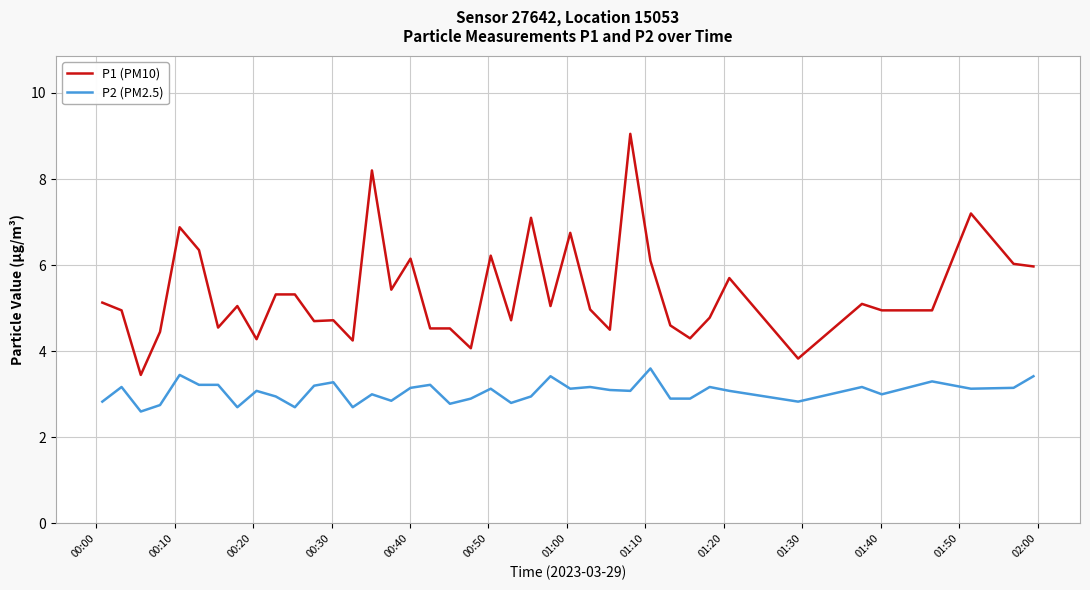

Which series has the widest spread of values?

P1 (PM10)